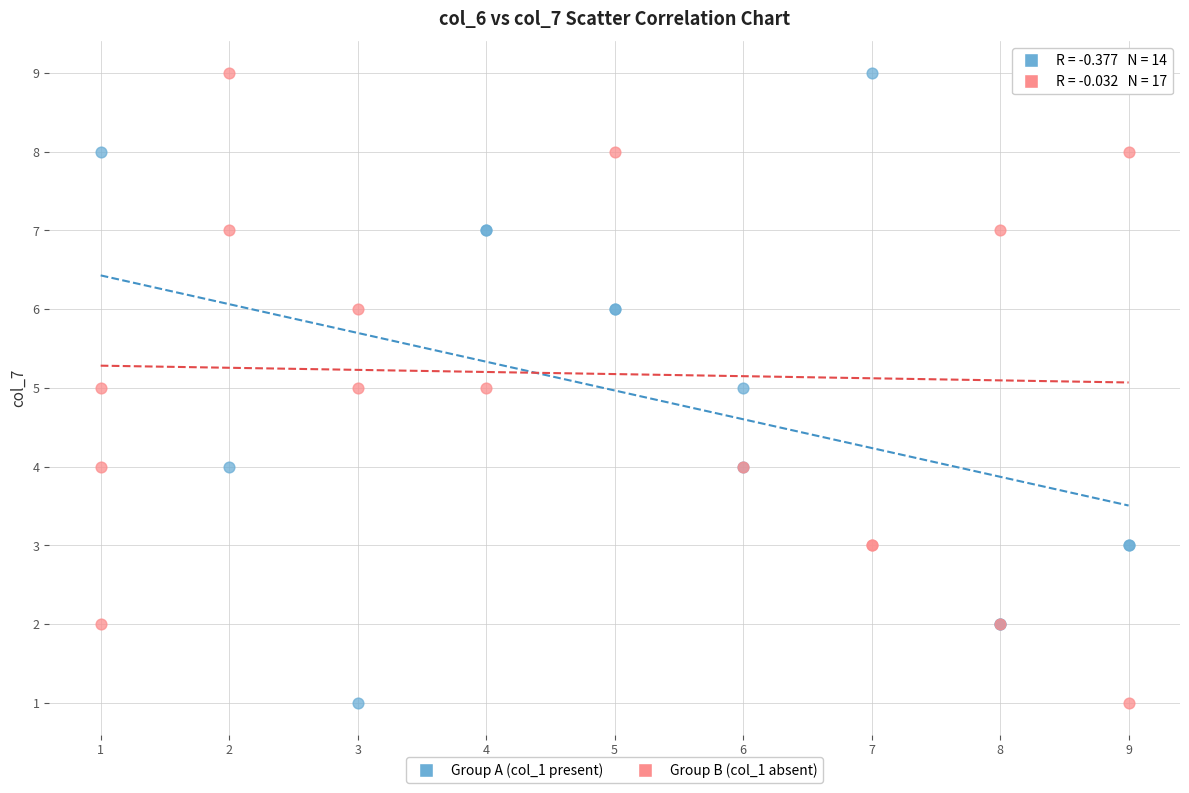

What are all the series names shown in the legend?

Group A (col_1 present), Group B (col_1 absent)